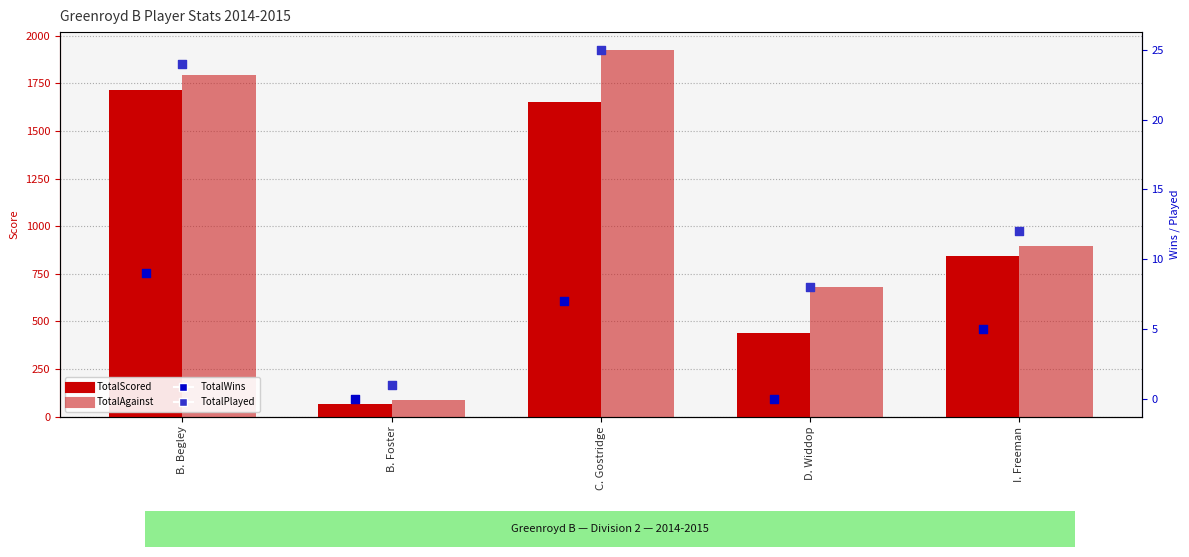

Which series contains the highest Y value?

TotalAgainst